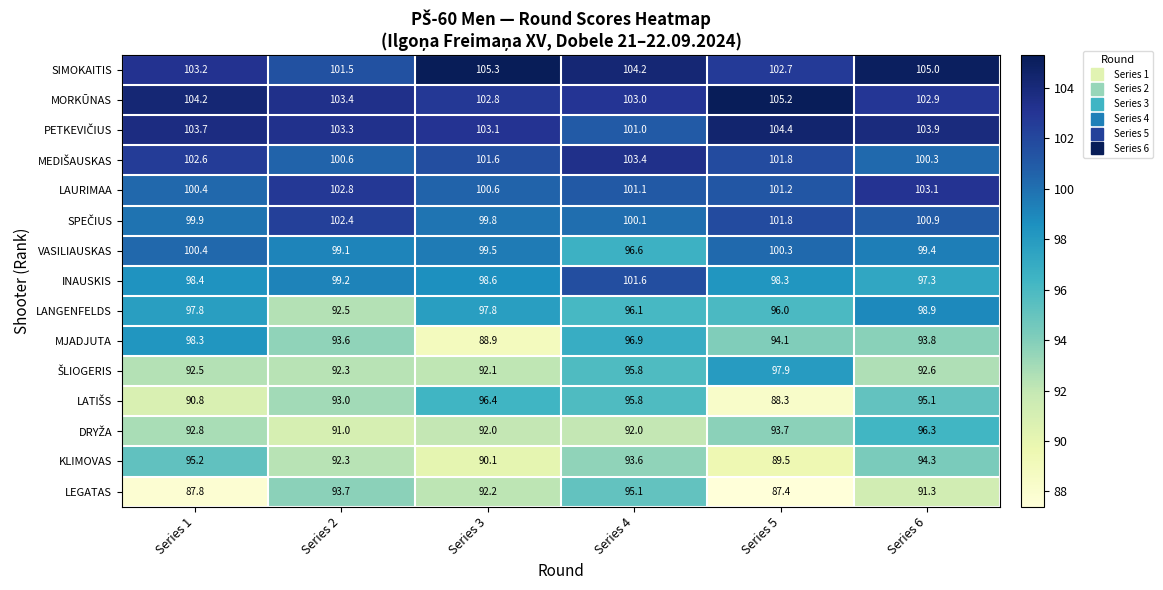

List the labels in order of MORKŪNAS value, smallest first.

Series 3, Series 6, Series 4, Series 2, Series 1, Series 5